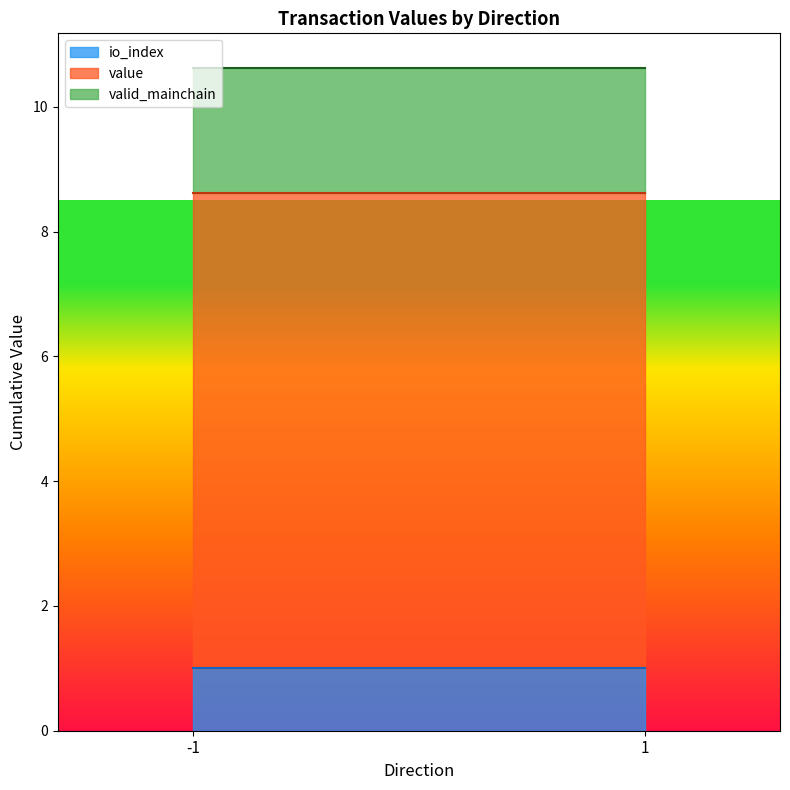

The value series shows 0.0 at -1. True or false?

False